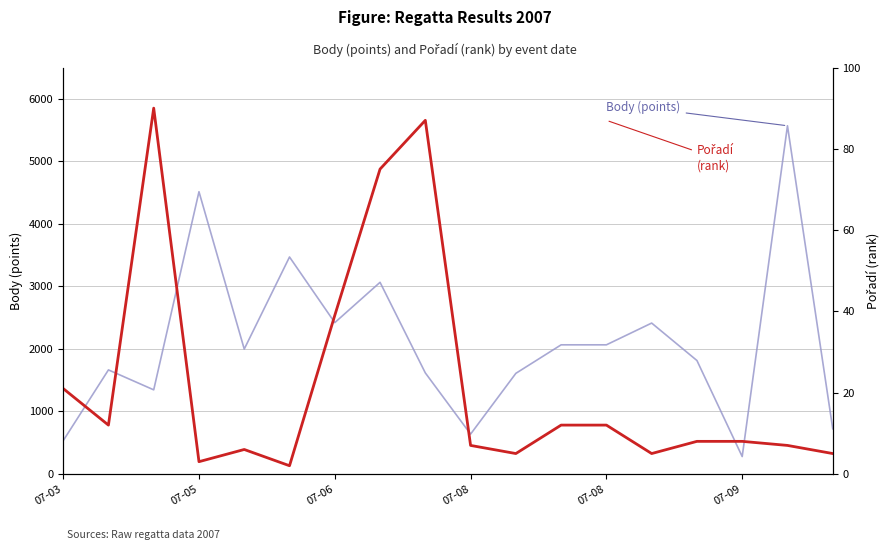

At which category does Pořadí (rank) reach its first local valley?

07-05